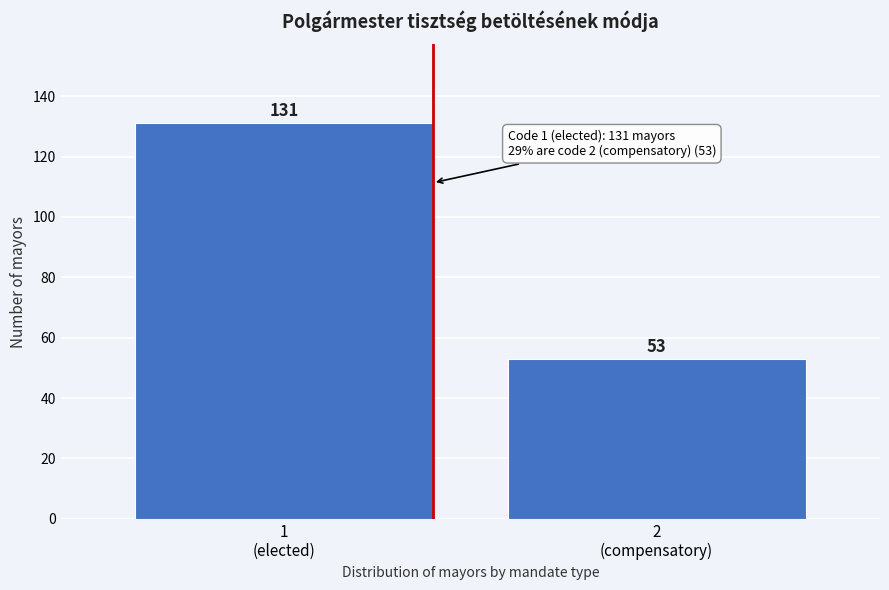

Reading right to left, list all the values displayed in this chart.

53	131